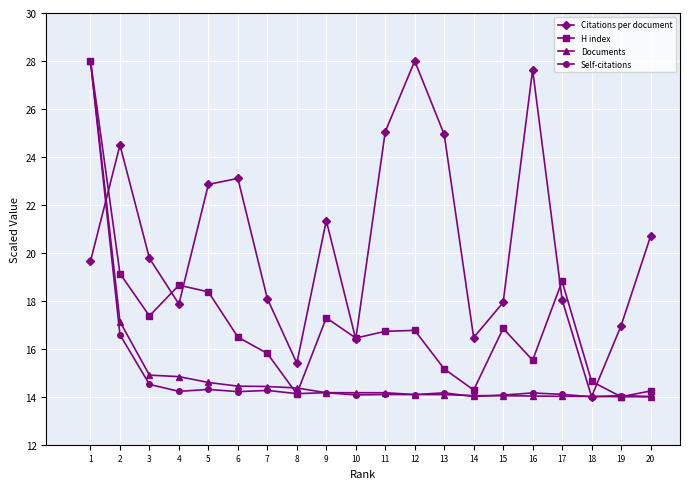

What is the difference between the maximum and minimum values in the H index series?

14.0